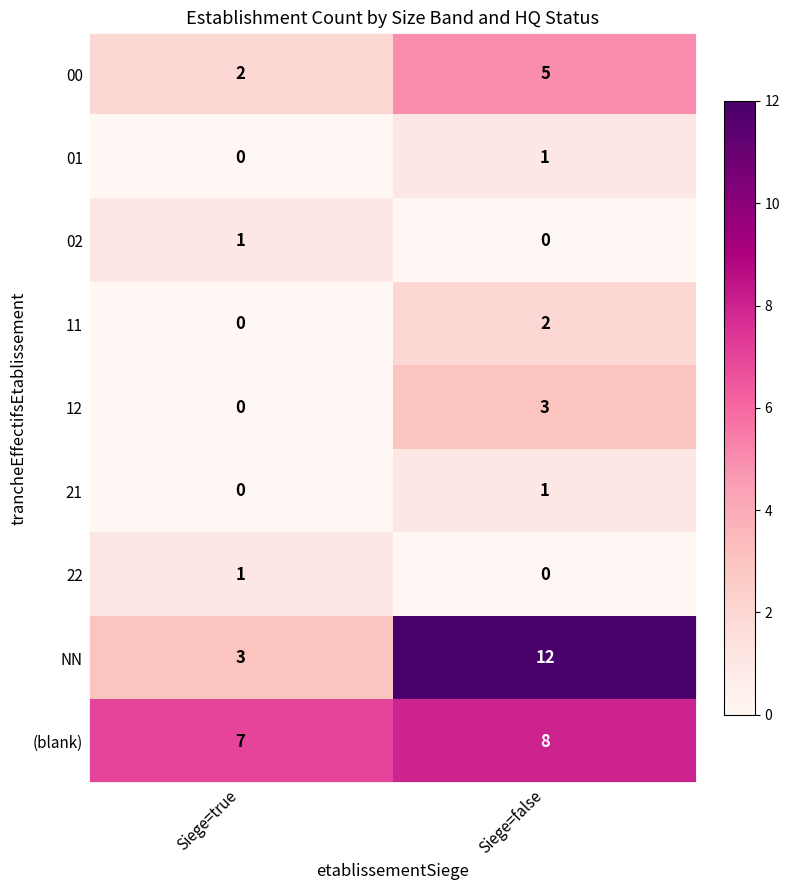

Rank the categories by 11 value from highest to lowest.

Siege=false, Siege=true